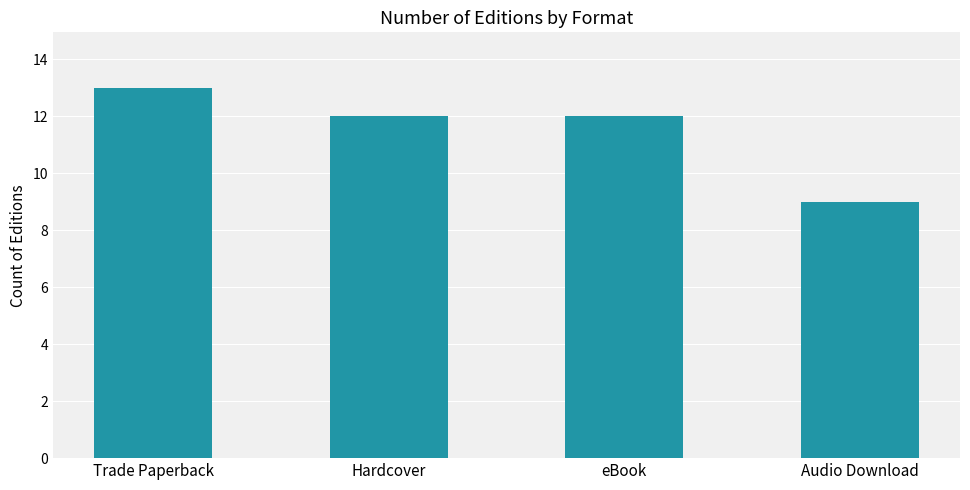

What is the label of the 4th bar from the left?

Audio Download